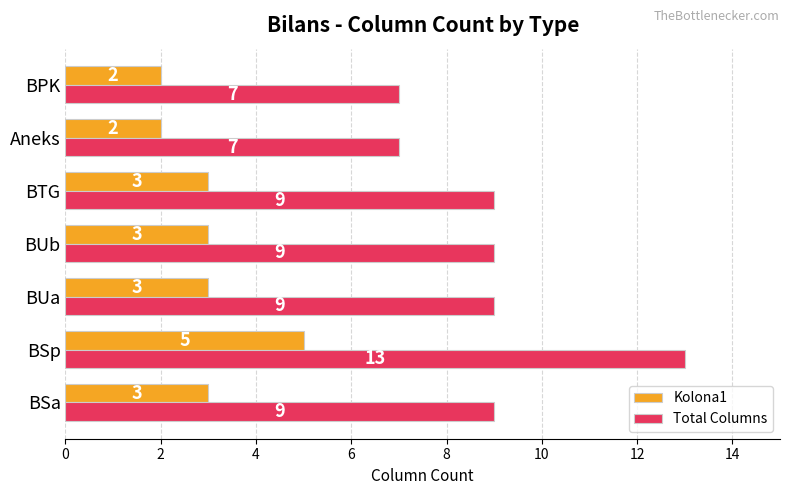

What is the difference between the maximum and minimum values in the Kolona1 series?

3